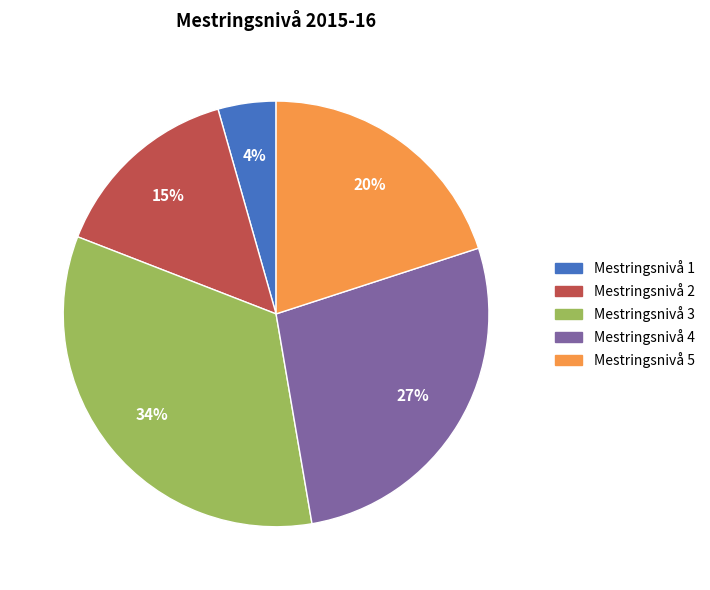

How many slices are in this pie chart?

5